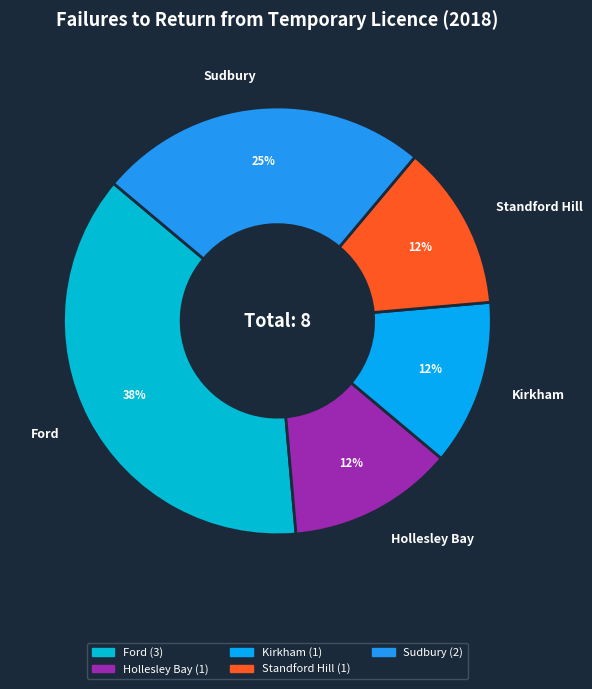

Is Ford the majority of the pie?

No